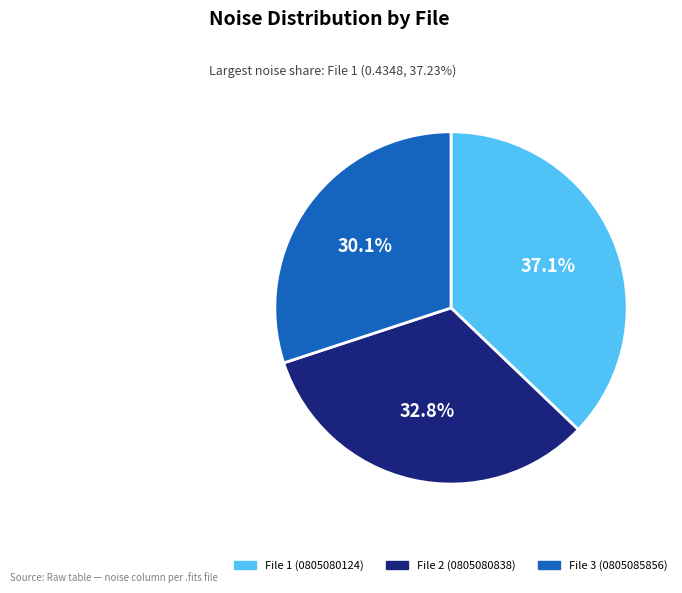

Does any single category account for the majority?

No